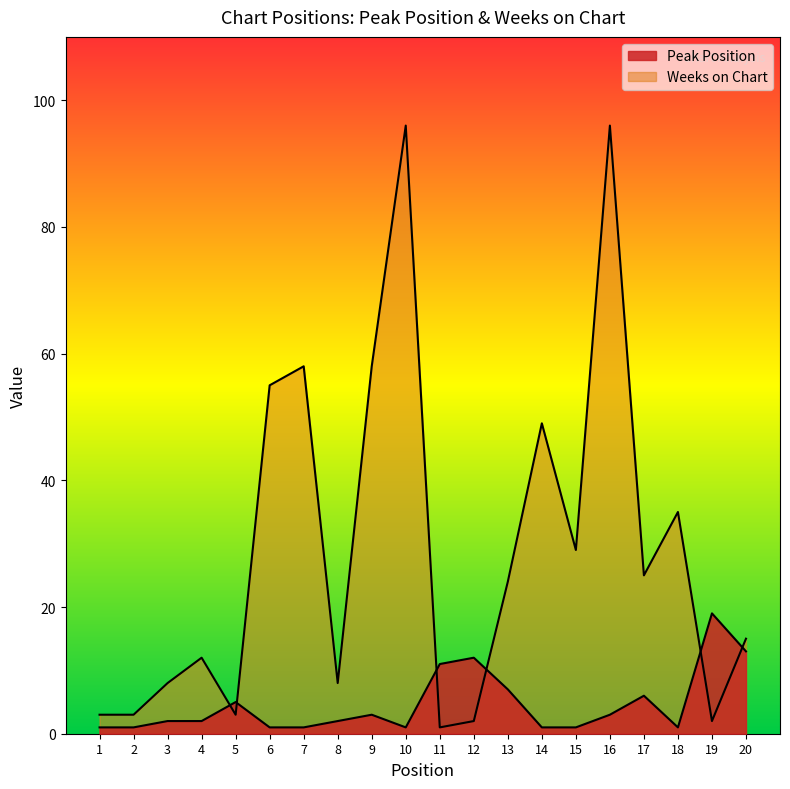

What is the difference between the second highest and second lowest values in the Peak Position series?

12